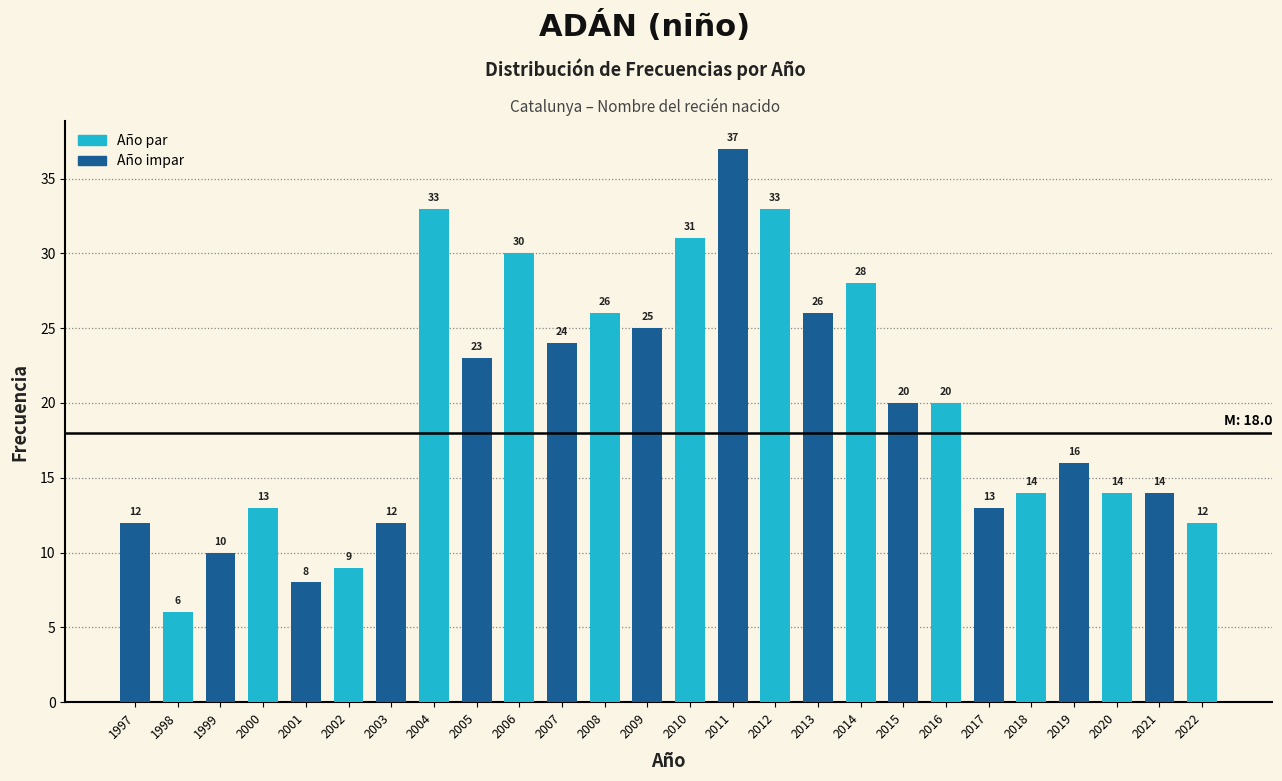

Rank the series by their average value, from lowest to highest.

Año impar, Año par